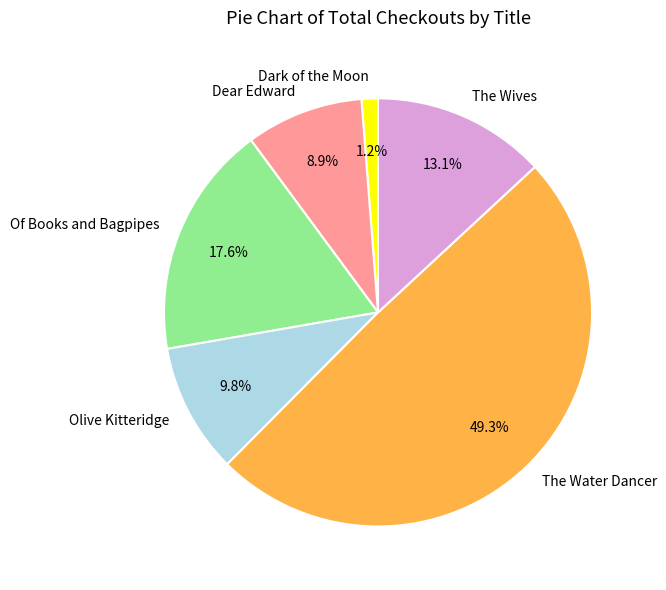

Which slice is the largest?

The Water Dancer